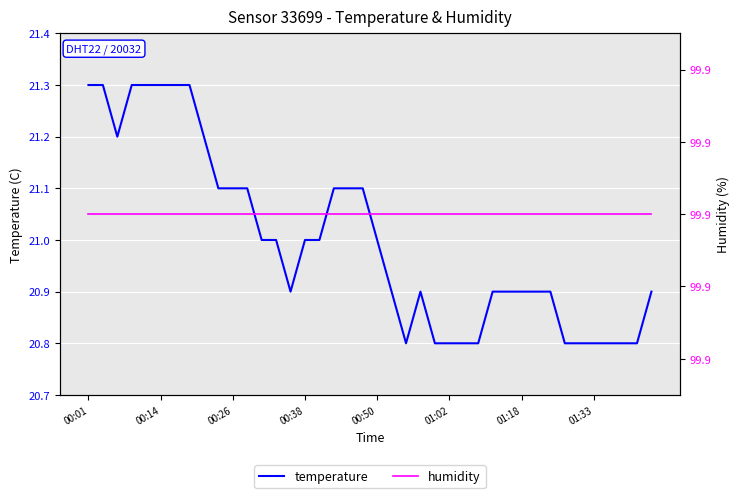

The temperature series shows 13.4 at 18. True or false?

False